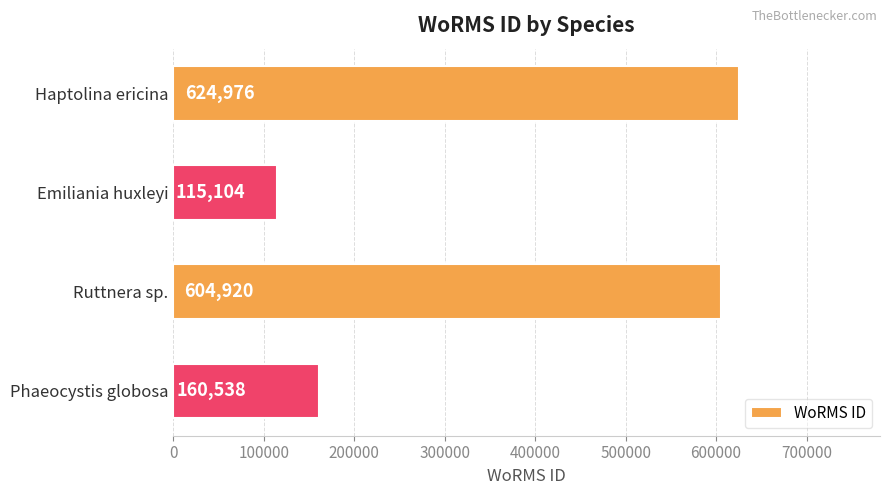

What is the maximum value shown in the chart?

624976